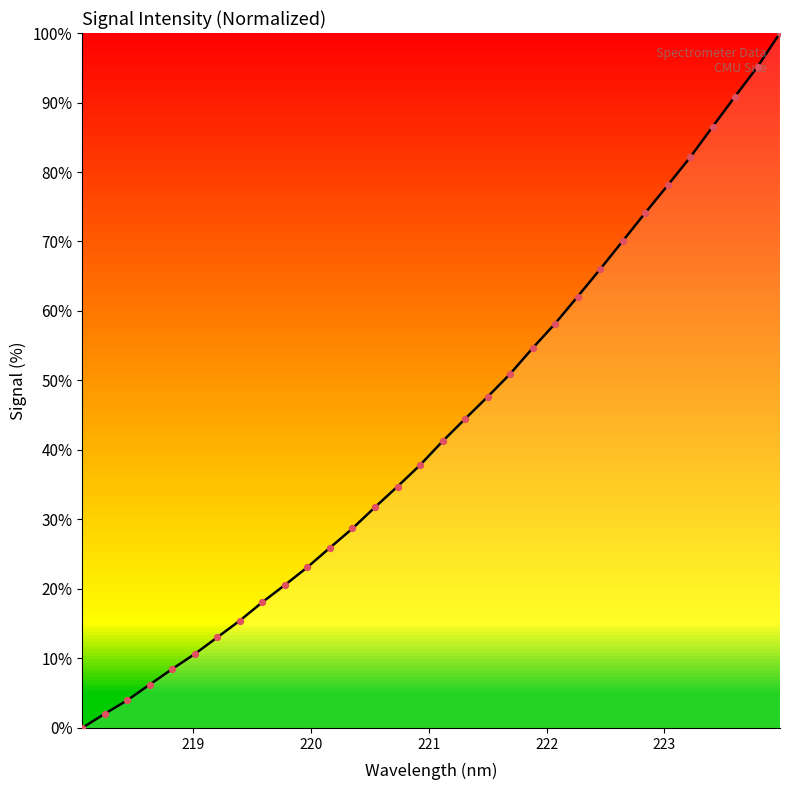

What is the difference between the maximum and minimum values?

100.0